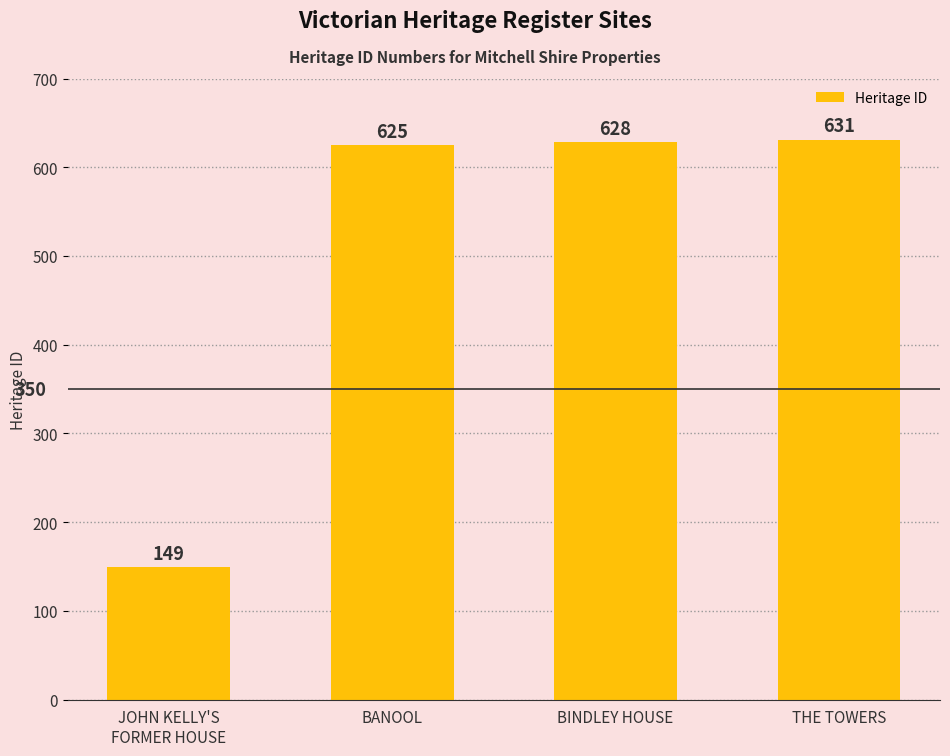

How many data points are less than 628?

2